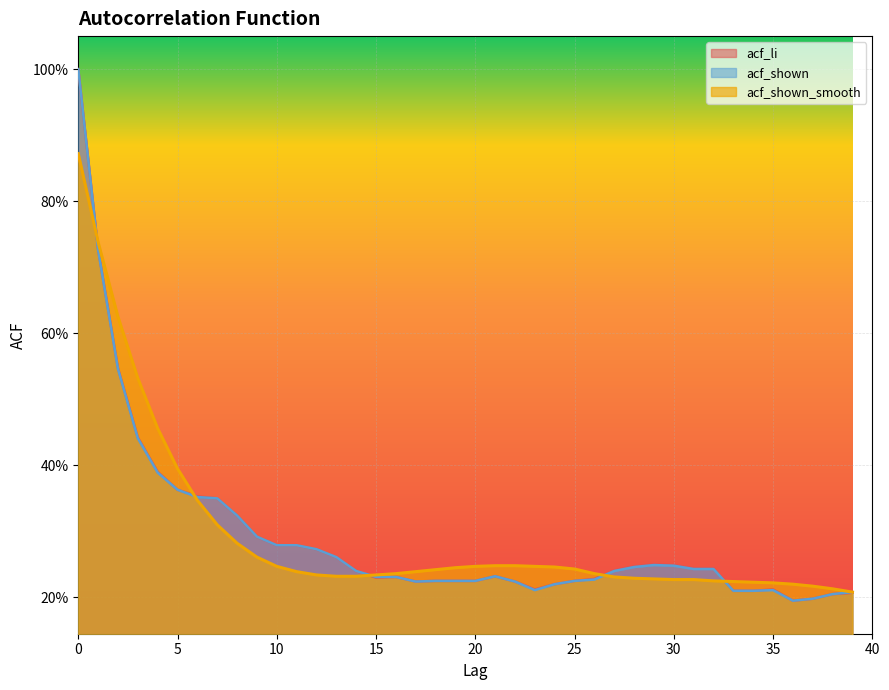

Which label corresponds to the smallest value in the chart?

36